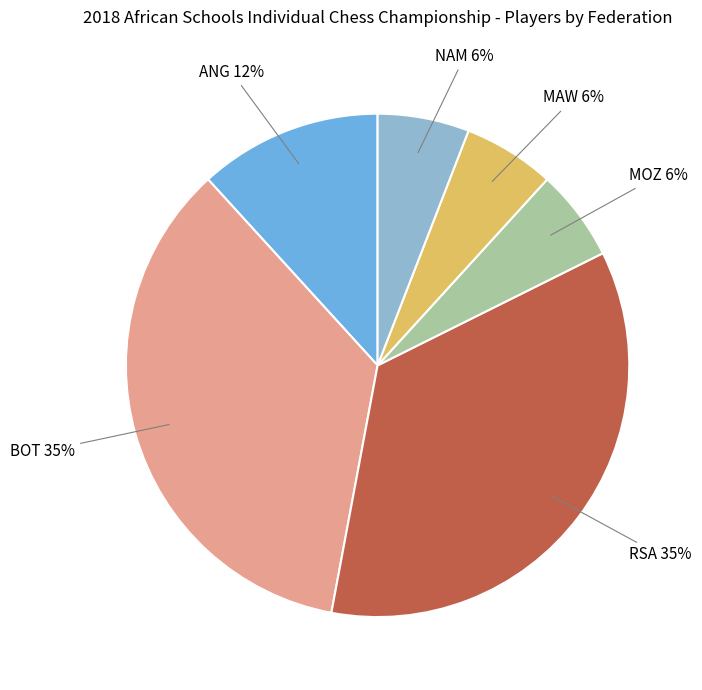

Does BOT represent more than half of the total?

No